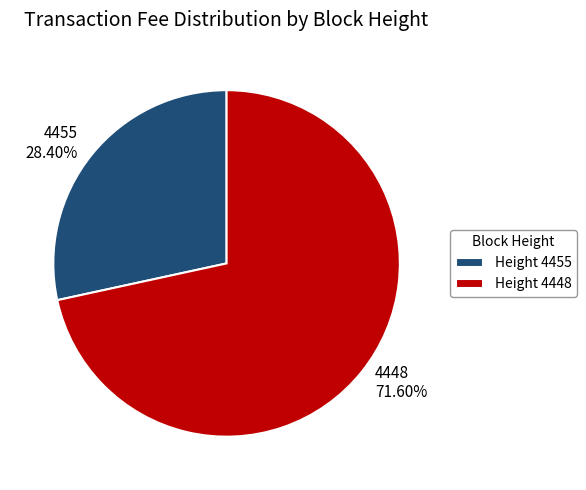

Is there a majority slice in this chart?

Yes